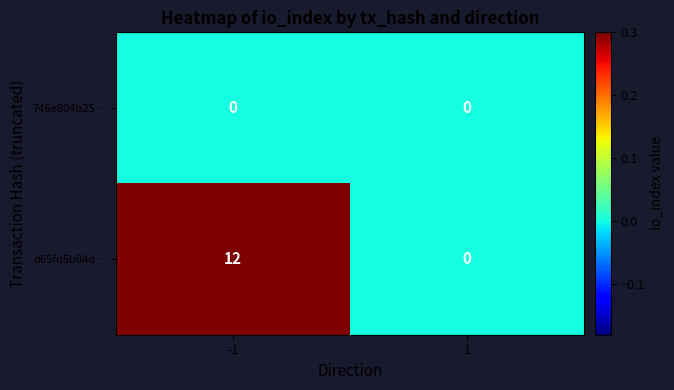

Rank the series at -1 from lowest to highest value.

746e804b25…, d65fd5b04d…